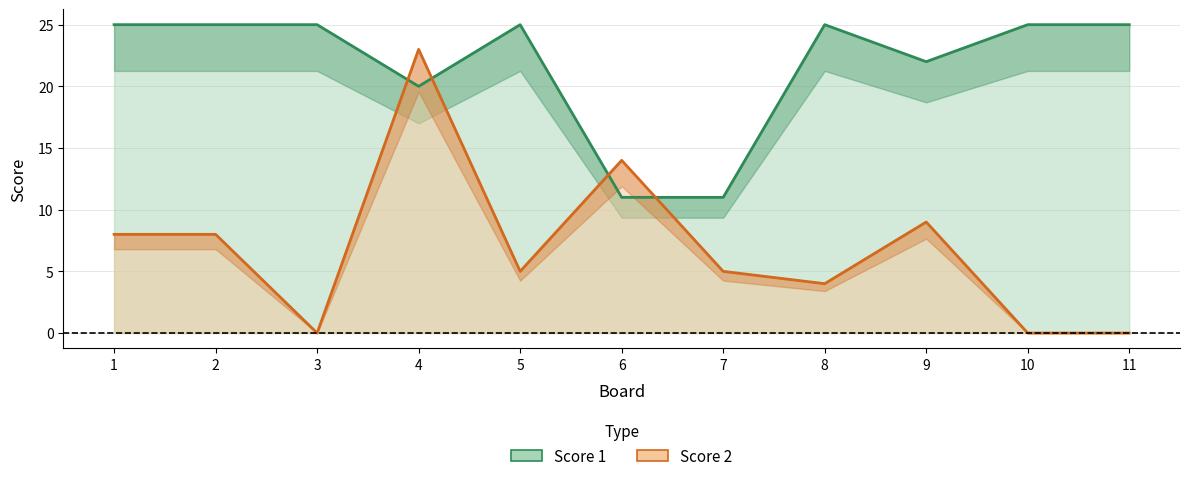

What is the average value of the Score 2 series?

7